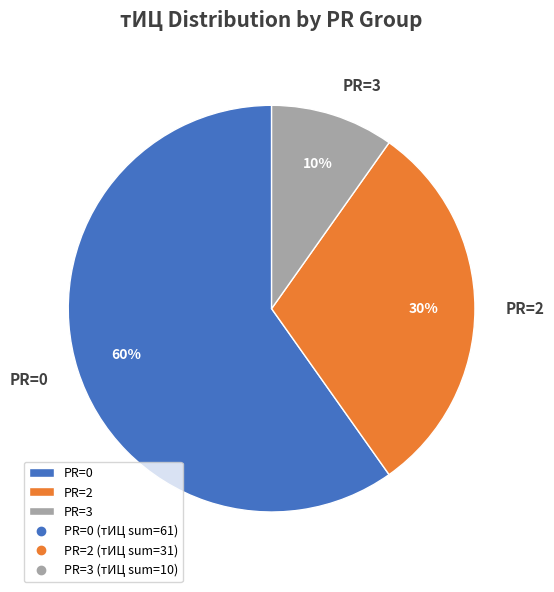

Does any single category account for the majority?

Yes